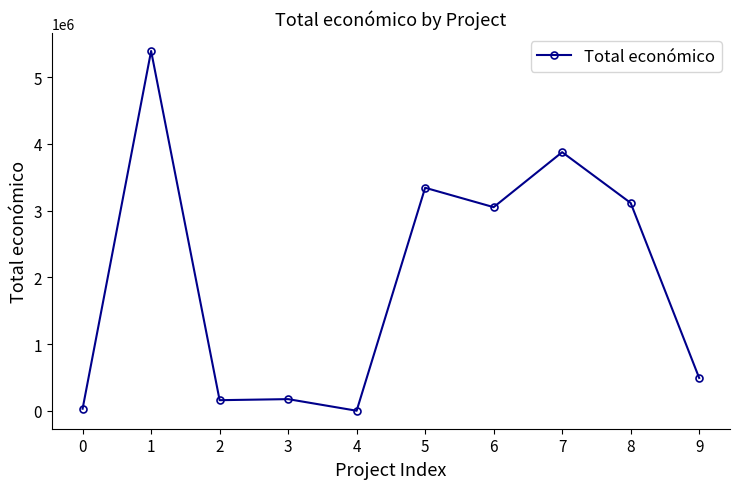

What is the value of the 3rd point from the left?

161050